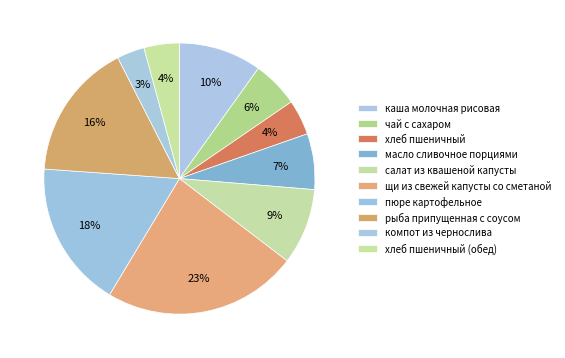

How many segments does this pie chart have?

10